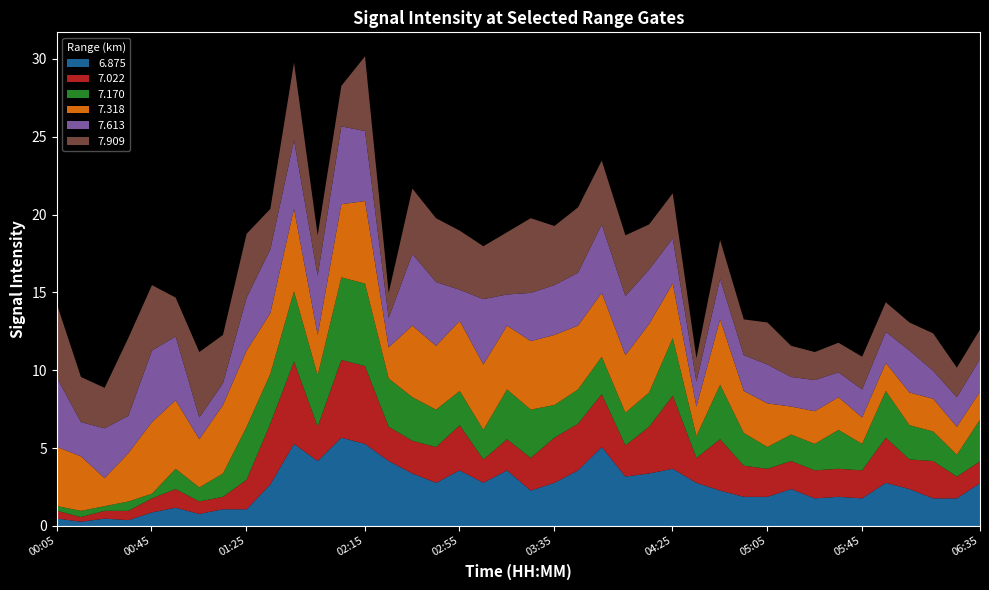

Reading right to left, transcribe all the data shown in this chart.

6.875: 2.8	1.8	1.8	2.4	2.8	1.8	1.9	1.8	2.4	1.9	1.9	2.3	2.8	3.7	3.4	3.2	5.1	3.6	2.8	2.3	3.6	2.8	3.6	2.8	3.4	4.2	5.3	5.7	4.2	5.3	2.7	1.1	1.1	0.8	1.2	0.9	0.4	0.5	0.3	0.5
7.022: 1.4	1.4	2.4	1.9	2.9	1.8	1.8	1.8	1.8	1.8	2.0	3.3	1.6	4.7	3.0	2.0	3.4	3.0	2.9	2.1	2.0	1.5	2.9	2.3	2.1	2.2	5.0	5.0	2.2	5.3	3.9	1.9	0.8	0.8	1.2	0.9	0.6	0.5	0.3	0.5
7.170: 2.7	1.4	1.9	2.2	3.0	1.7	2.5	1.7	1.7	1.4	2.1	3.5	1.4	3.7	2.2	2.1	2.4	2.2	2.1	3.1	3.2	1.9	2.2	2.4	2.8	3.1	5.3	5.3	3.3	4.5	3.2	3.4	1.5	0.9	1.3	0.3	0.6	0.3	0.4	0.3
7.318: 1.8	1.8	2.1	2.1	1.8	1.7	2.1	2.1	1.8	2.8	2.7	4.2	1.9	3.5	4.4	3.7	4.1	4.1	4.5	4.4	4.1	4.2	4.5	4.1	4.6	2.0	5.3	4.7	2.6	5.3	3.9	4.9	4.4	3.1	4.4	4.6	3.1	1.8	3.5	3.8
7.613: 2.1	1.9	1.8	2.7	2.0	1.8	1.6	2.0	1.9	2.5	2.3	2.6	1.6	2.9	3.5	3.8	4.4	3.4	3.2	3.1	2.0	4.2	2.0	4.1	4.6	1.9	4.5	5.0	3.8	4.4	4.1	3.4	1.4	1.4	4.1	4.6	2.4	3.2	2.2	4.4
7.909: 1.9	1.9	2.4	1.8	1.9	2.1	1.9	1.8	2.0	2.7	2.3	2.5	1.5	2.9	2.9	3.9	4.1	4.2	3.8	4.8	4.0	3.4	3.8	4.1	4.2	1.6	4.8	2.6	2.6	5.0	2.6	4.1	3.1	4.2	2.5	4.2	5.0	2.6	2.9	4.7